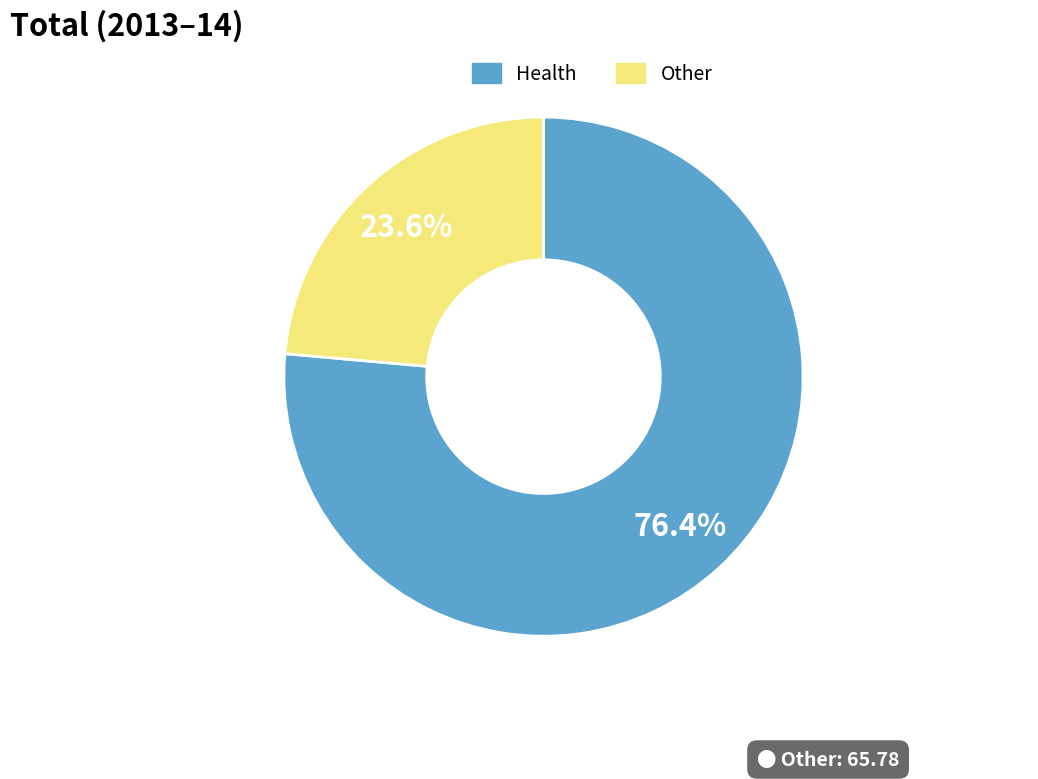

How many slices are in this pie chart?

2